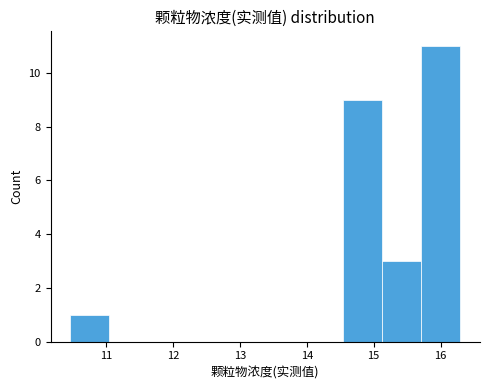

Reading left to right, list every bar in this chart as the range it spans on the x-axis followed by its height. Neither the bar edges nor the heights are printed on the chart, so give them approximately, as read against the axes.

10.5 to 11.0: 1
11.0 to 11.6: 0
11.6 to 12.2: 0
12.2 to 12.8: 0
12.8 to 13.4: 0
13.4 to 14.0: 0
14.0 to 14.5: 0
14.5 to 15.1: 9
15.1 to 15.7: 3
15.7 to 16.3: 11